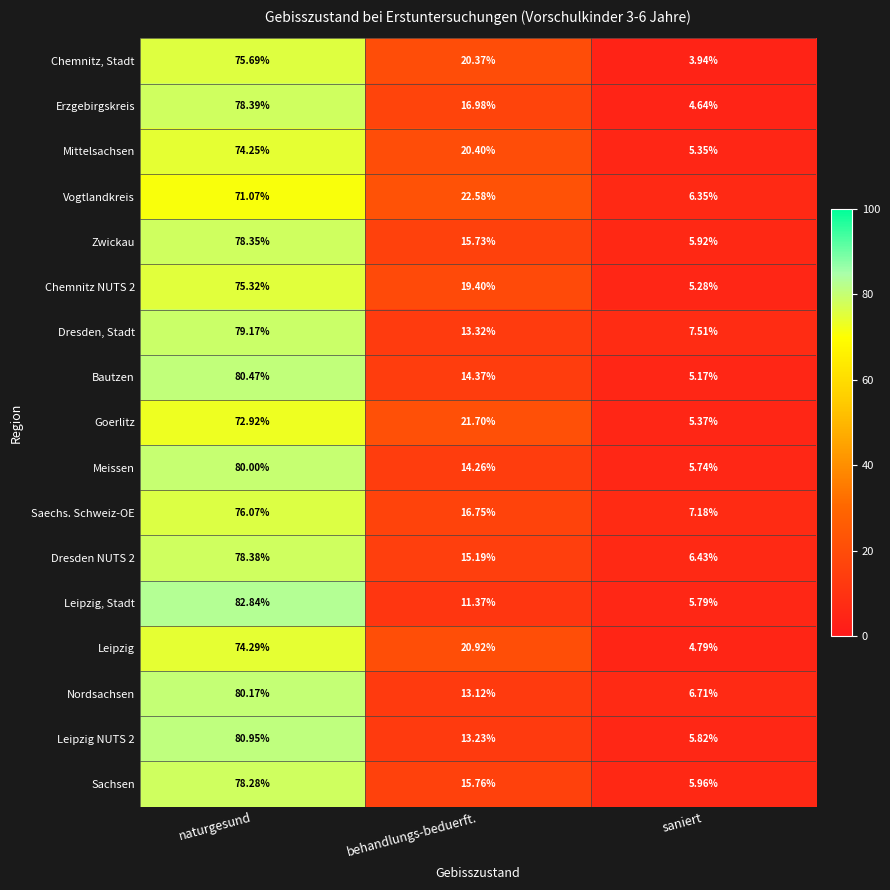

Is the value of Chemnitz, Stadt at behandlungs-beduerft. greater than the value of Nordsachsen at behandlungs-beduerft.?

Yes